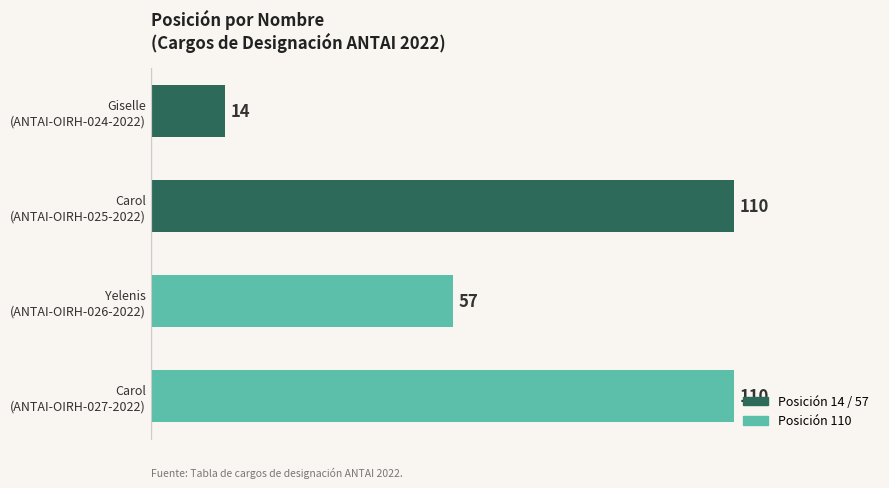

Count the values in the range 57 to 110.

3